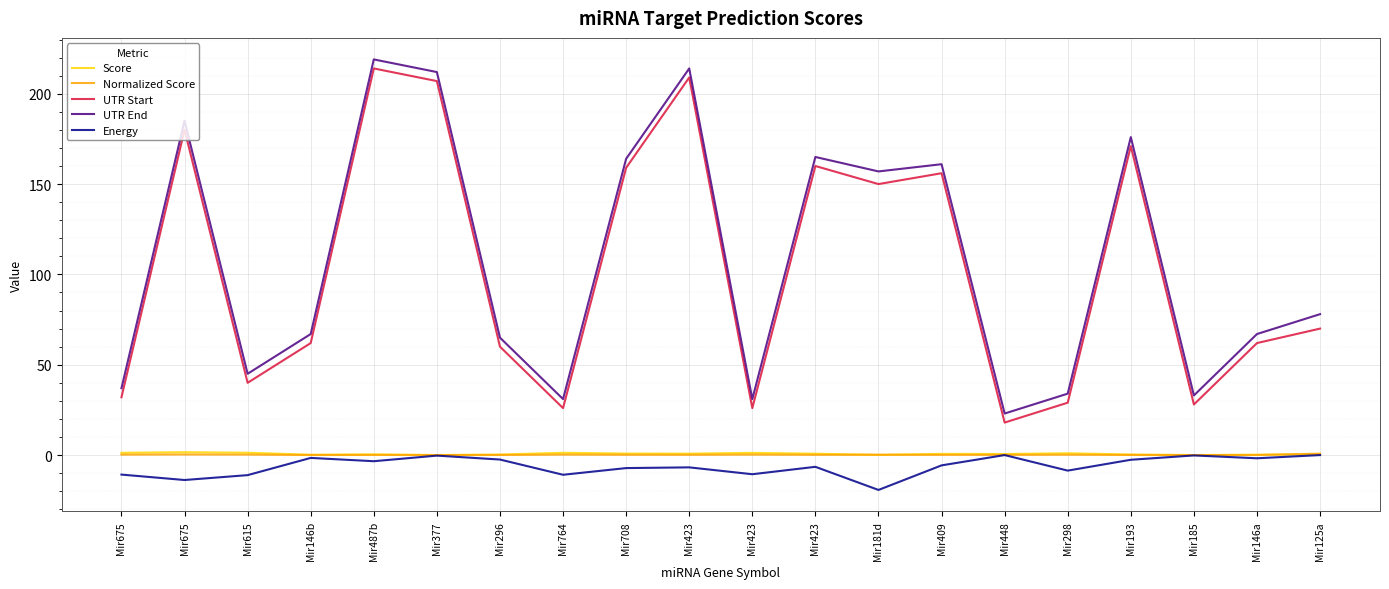

What is the label of the 12th point from the right?

Mir708